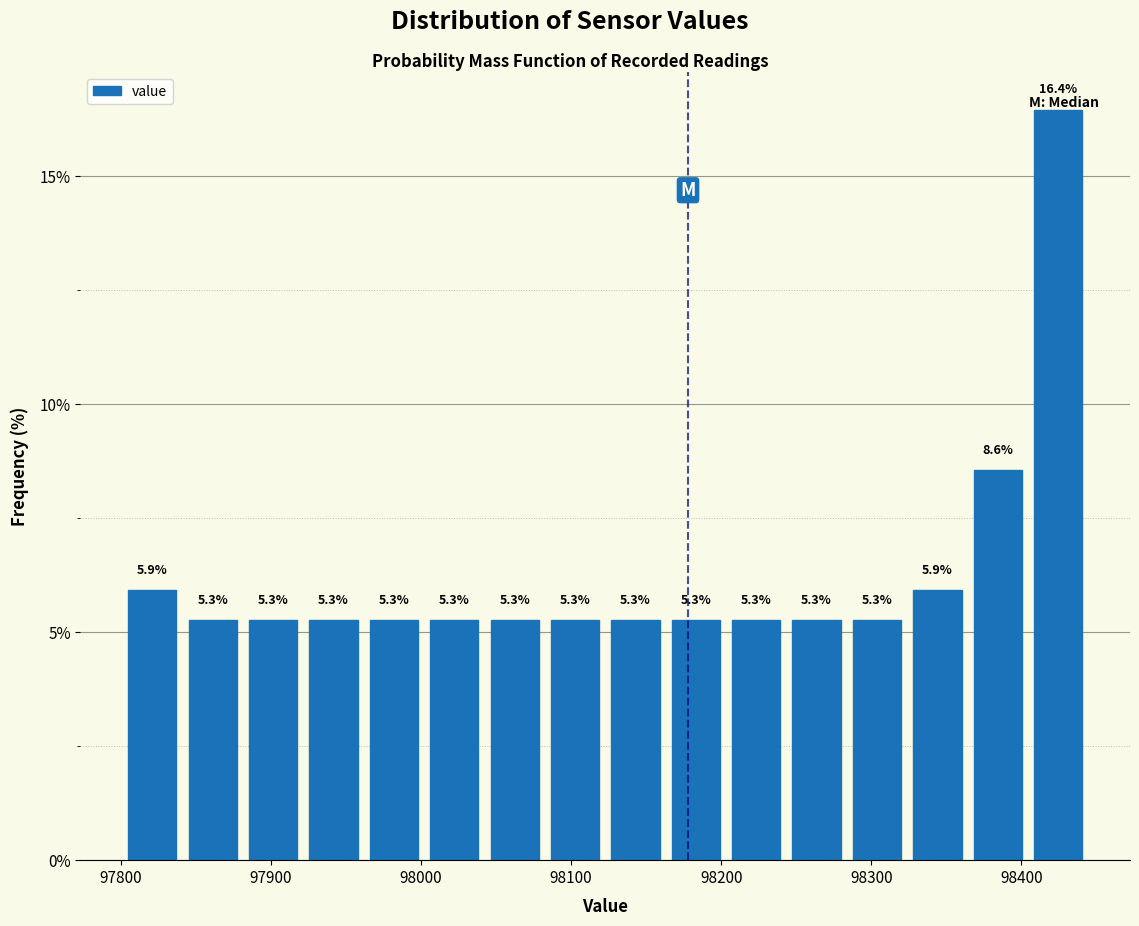

Reading left to right, transcribe this chart: for each bar, give the range it covers on the x-axis and its height. The bar edges are not printed on the chart, so give them approximately, as read against the axis.

97800 to 97840: 5.9
97840 to 97880: 5.3
97880 to 97920: 5.3
97920 to 97960: 5.3
97960 to 98000: 5.3
98000 to 98040: 5.3
98040 to 98080: 5.3
98080 to 98120: 5.3
98120 to 98160: 5.3
98160 to 98200: 5.3
98200 to 98240: 5.3
98240 to 98280: 5.3
98280 to 98320: 5.3
98320 to 98360: 5.9
98360 to 98400: 8.6
98400 to 98440: 16.4